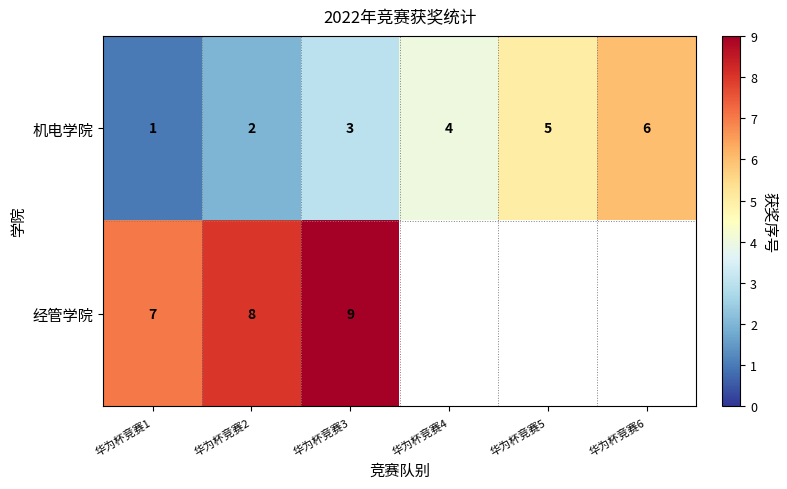

At which label does 机电学院 reach its peak?

华为杯竞赛6